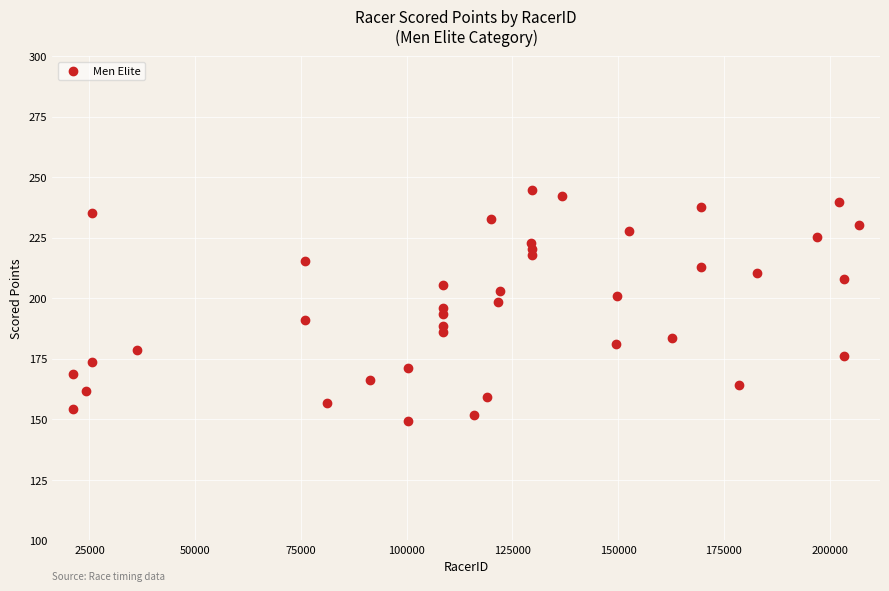

What is the range of Y values (max minus min)?

95.6